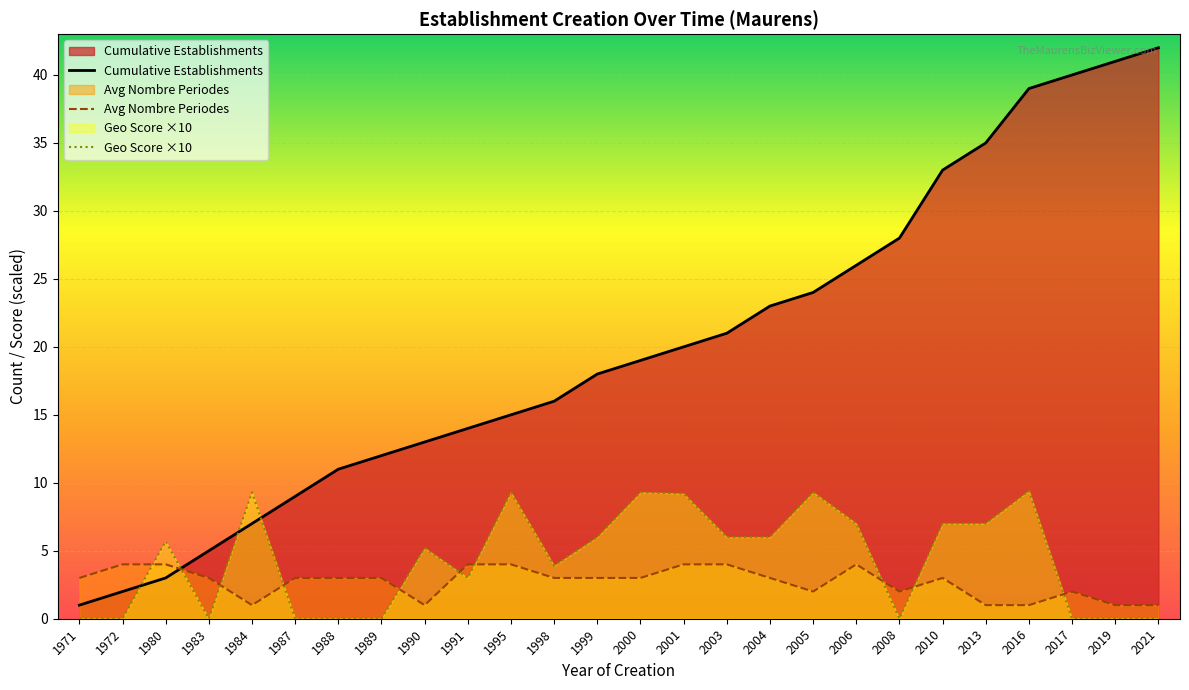

What is the difference between the maximum and minimum values in the Avg Nombre Periodes series?

3.0